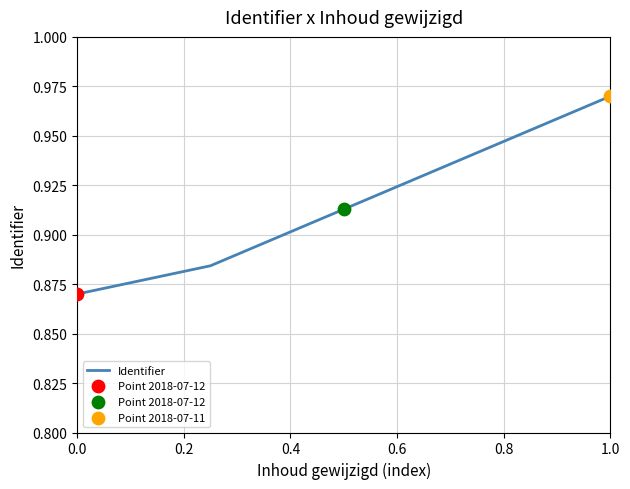

True or false: there are more than 0 points higher than both neighbors.

False